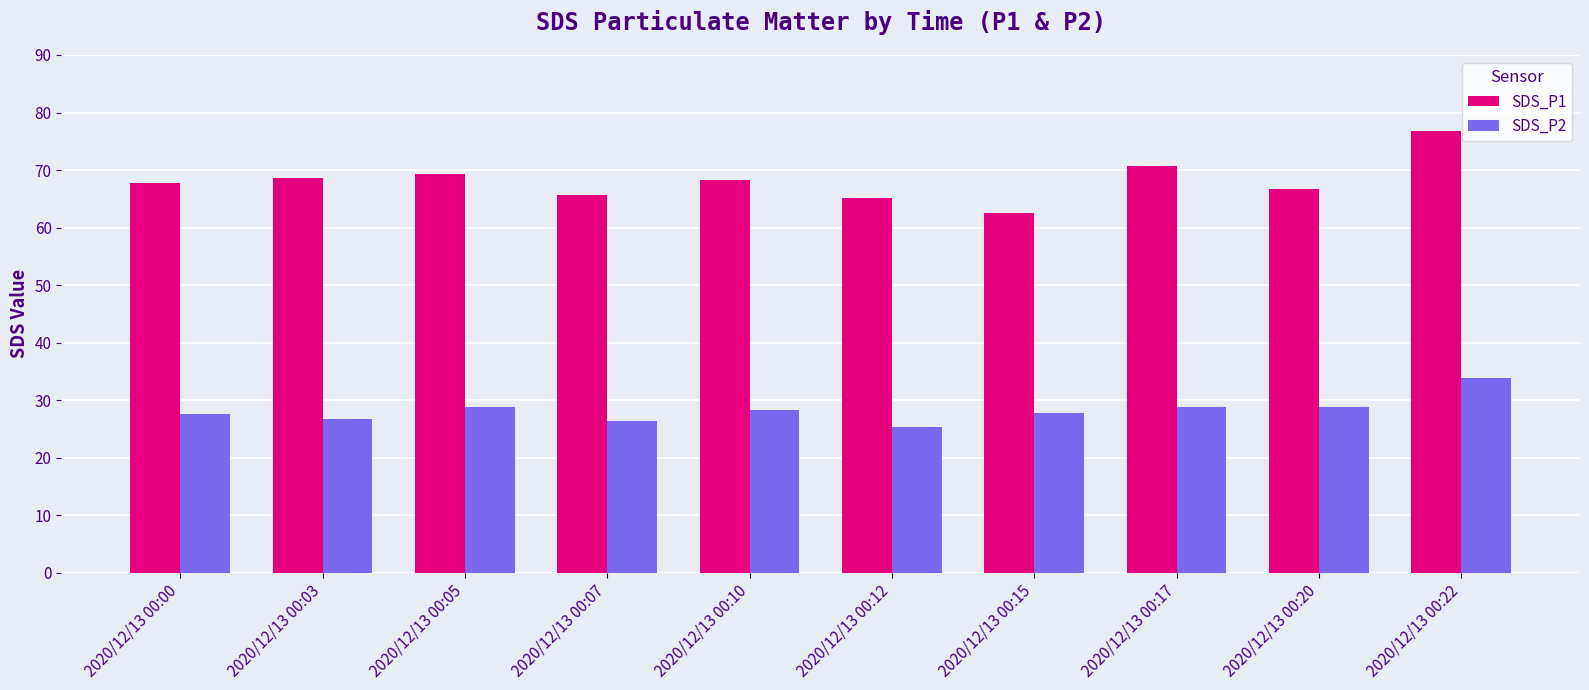

Rank the series by their average value, from highest to lowest.

SDS_P1, SDS_P2